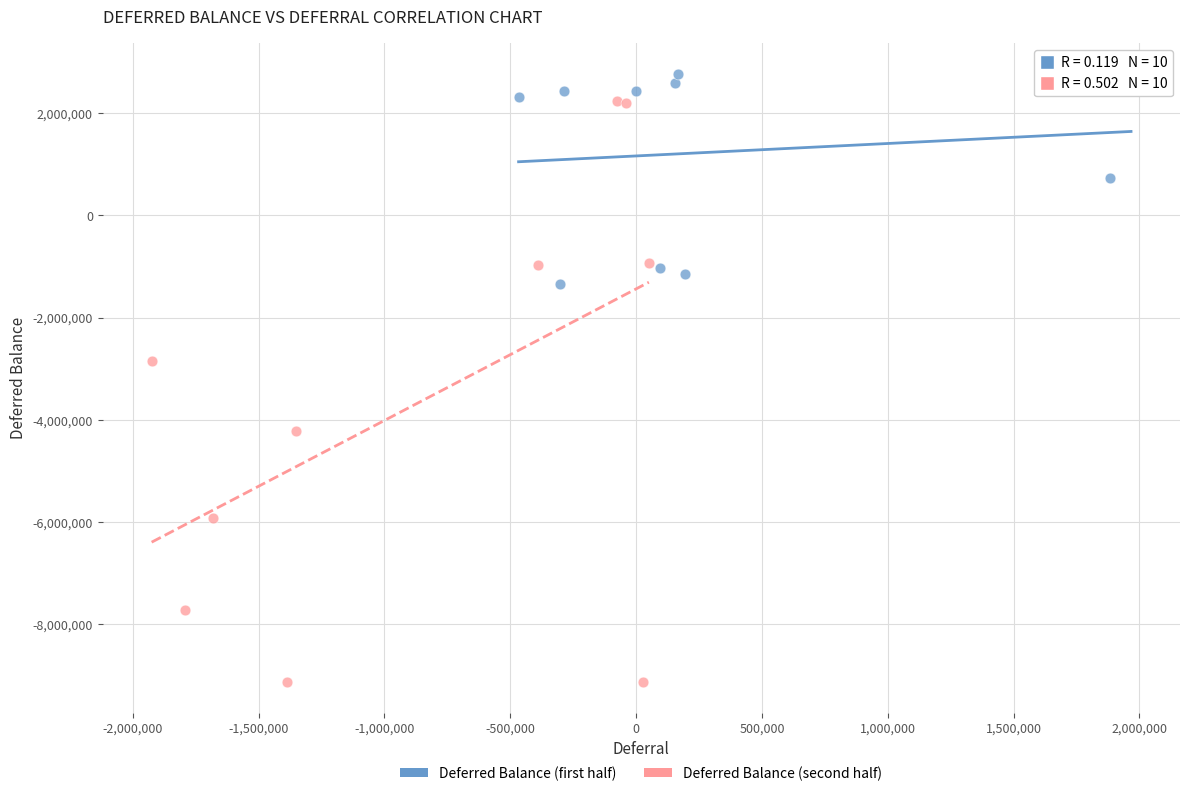

What are all the series names shown in the legend?

Deferred Balance (first half), Deferred Balance (second half)